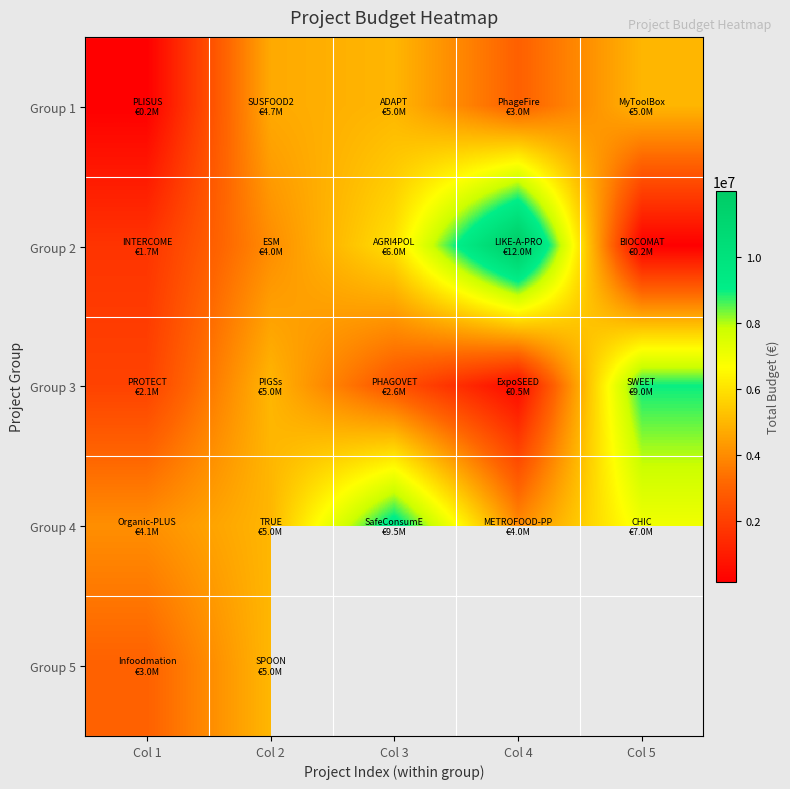

Which series changed the most between Col 1 and Col 4?

Group 2